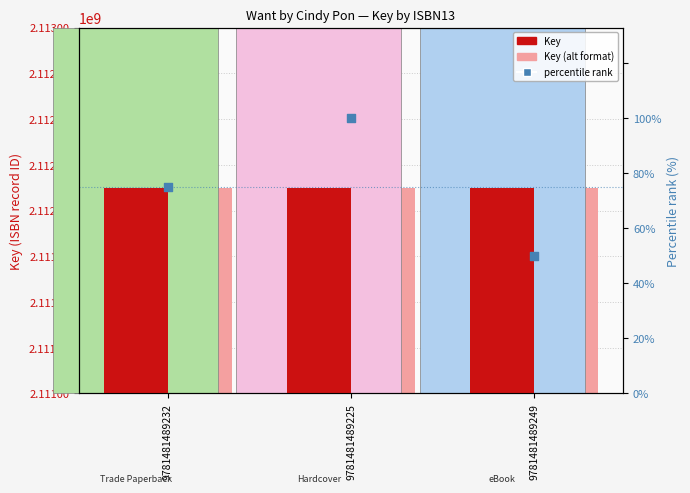

Is the value of Key (alt format) at 9781481489249 greater than the value of percentile rank at 9781481489232?

Yes